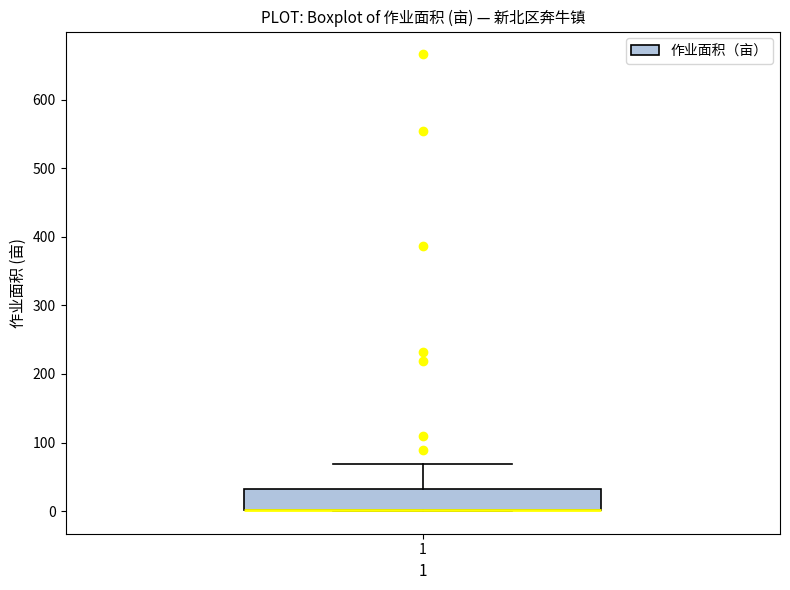

Transcribe this box plot: give where the median line is, the range the box spans, and where the two whiskers end, as read against the y-axis. The values are not printed on the chart, so give them approximately, as read against the axis.

median 0 (drawn on the box's lower edge), box 0 to 30, whiskers 0 to 70